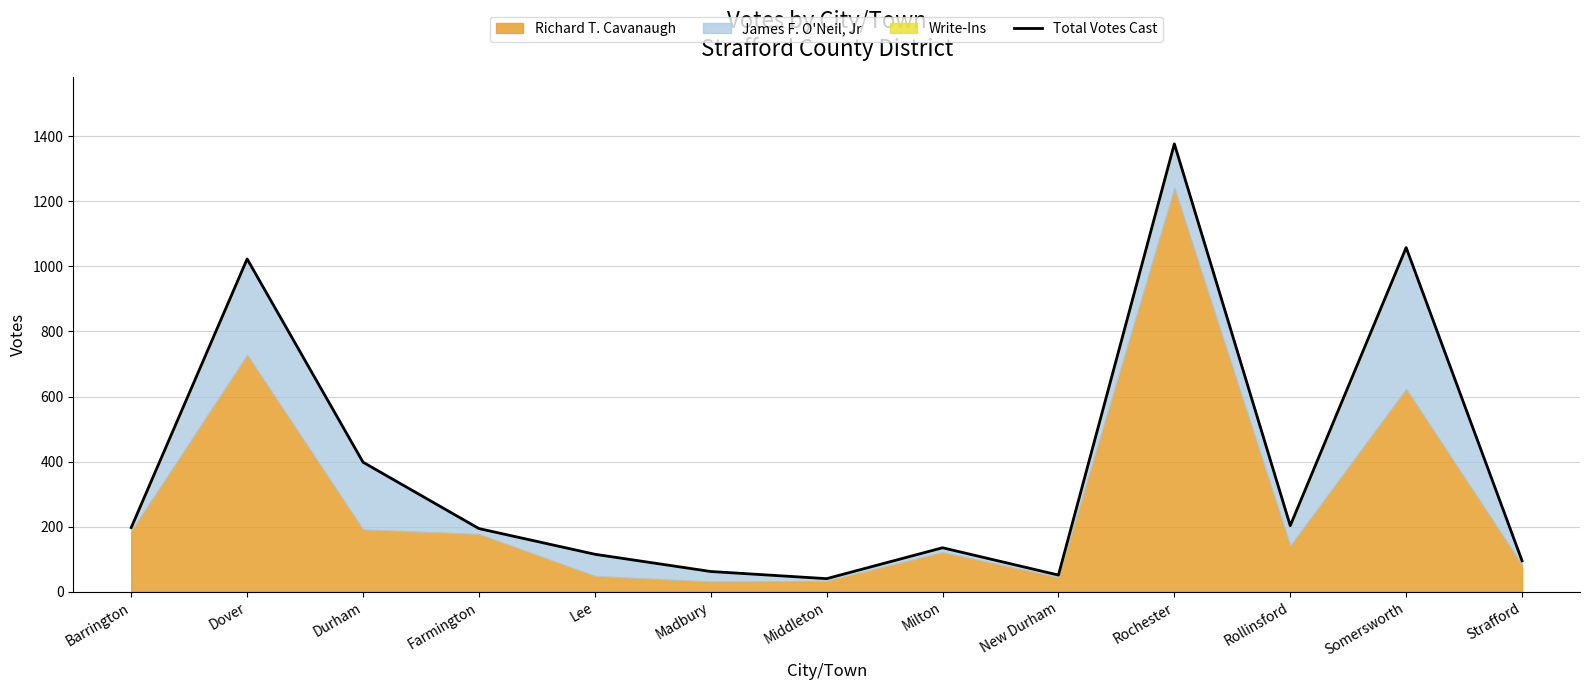

Reading left to right, transcribe all the data shown in this chart.

197	1023	398	194	115	62	40	135	51	1377	203	1058	95